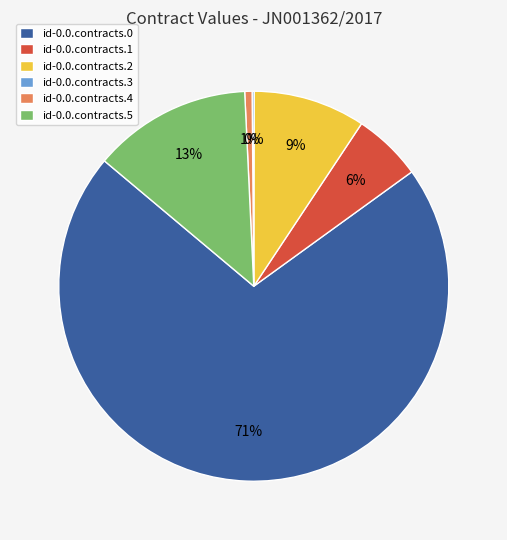

To the nearest percent, what percentage of the pie is id-0.0.contracts.5?

13%